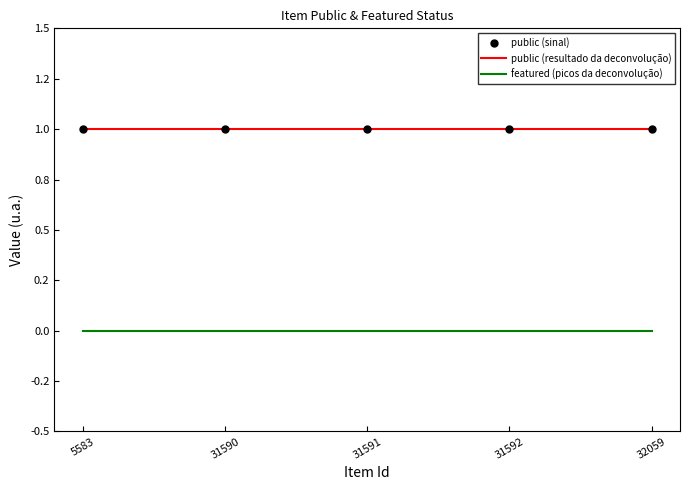

Is this an area chart (filled region under the line)?

No